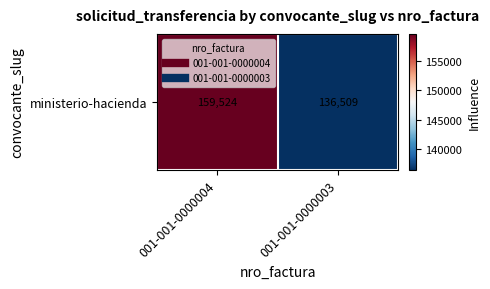

How many series are shown in this chart?

1